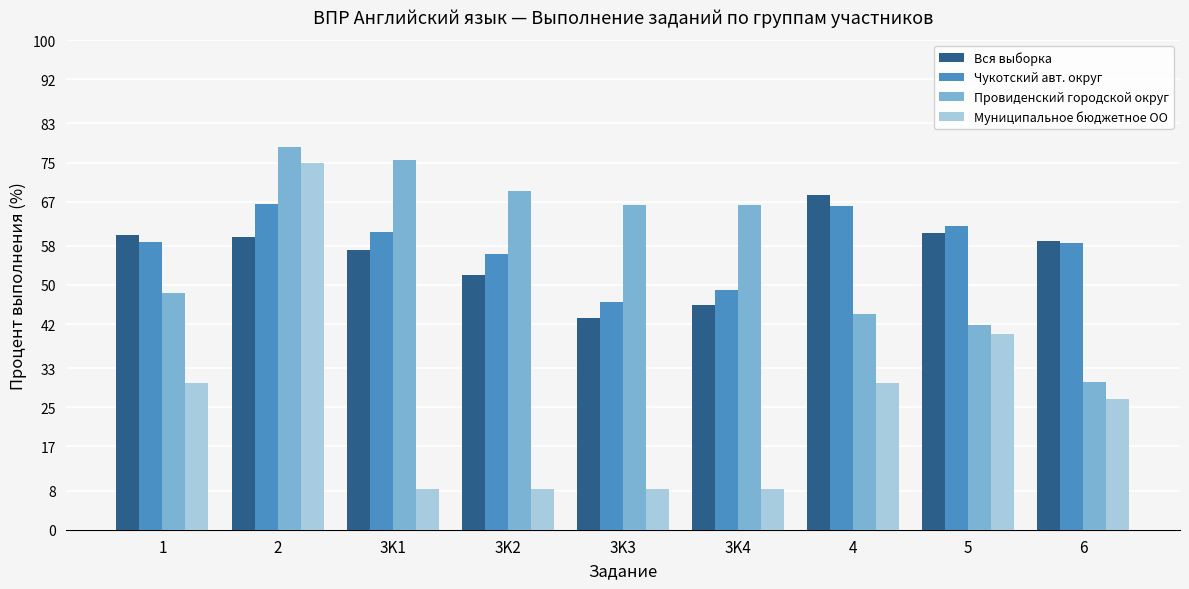

What position from the left is 4?

7